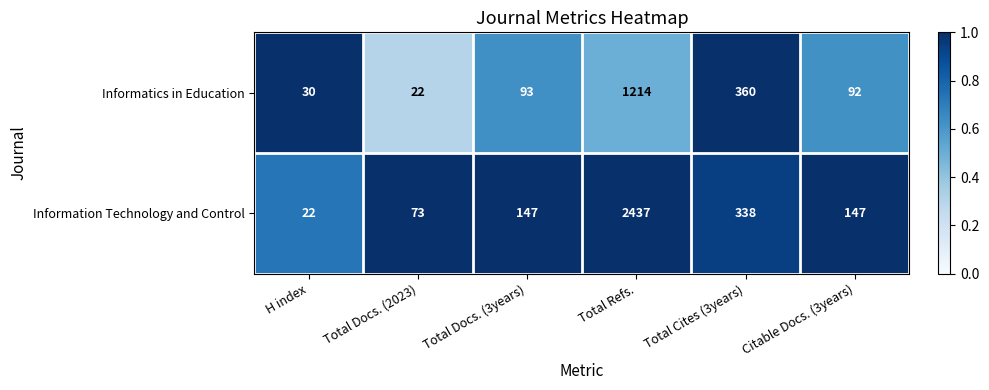

What value does the Information Technology and Control series have at Total Cites (3years), to the nearest 50?

350